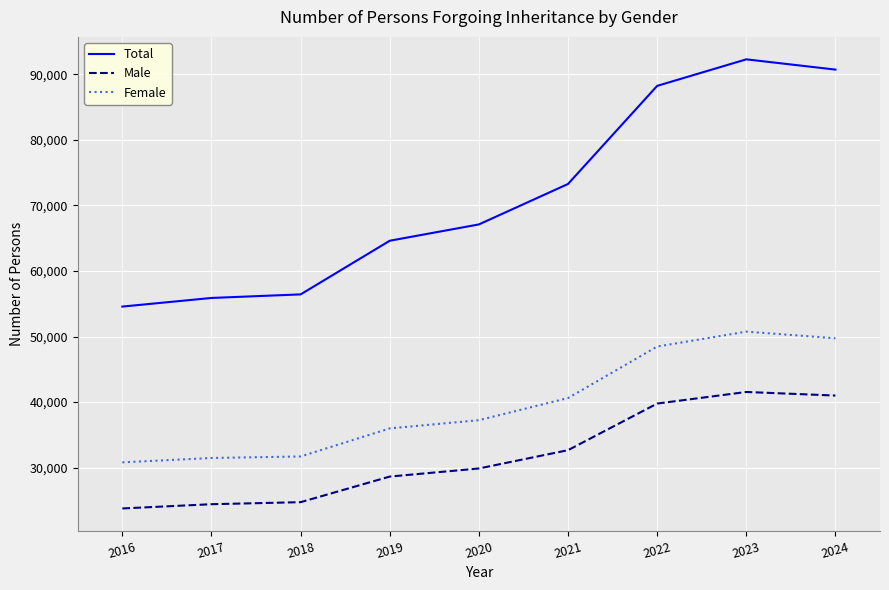

What are all the series names shown in the legend?

Total, Male, Female